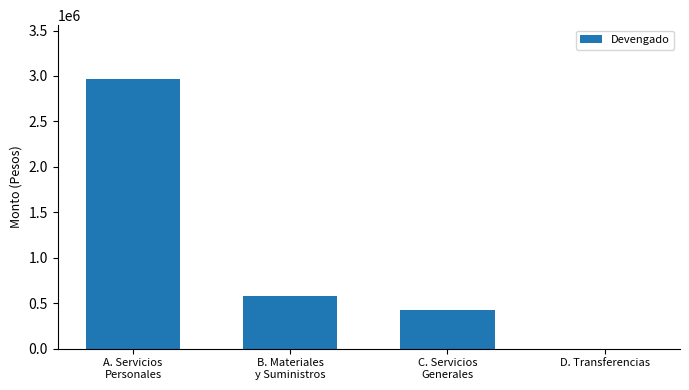

Between C. Servicios
Generales and B. Materiales
y Suministros, which is larger?

B. Materiales
y Suministros